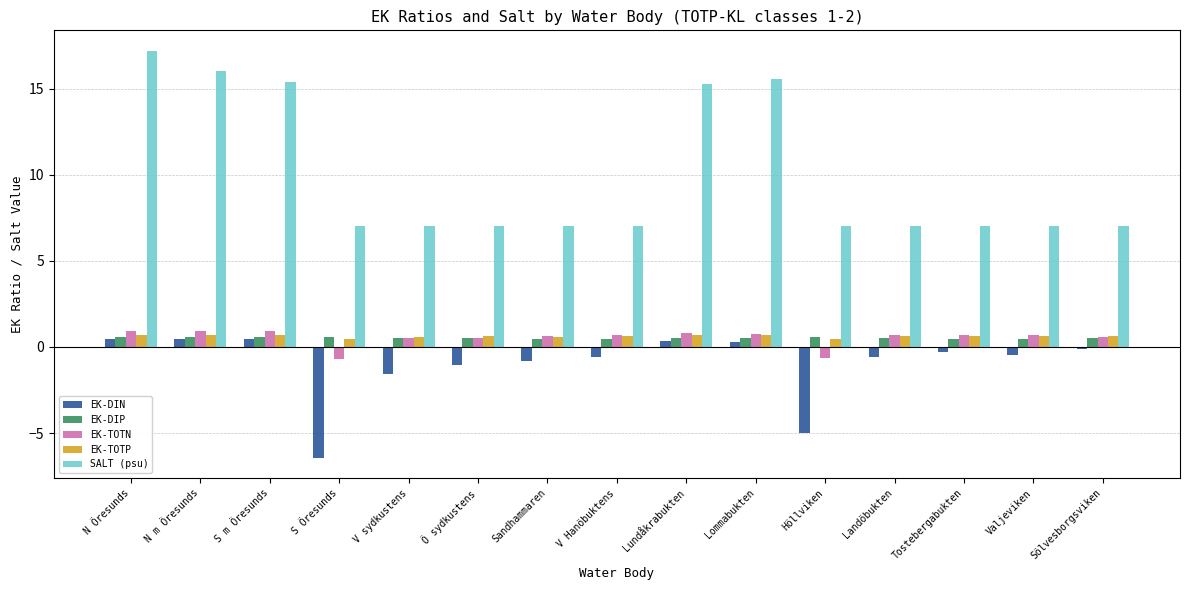

How many negative values does the EK-TOTN series have?

2